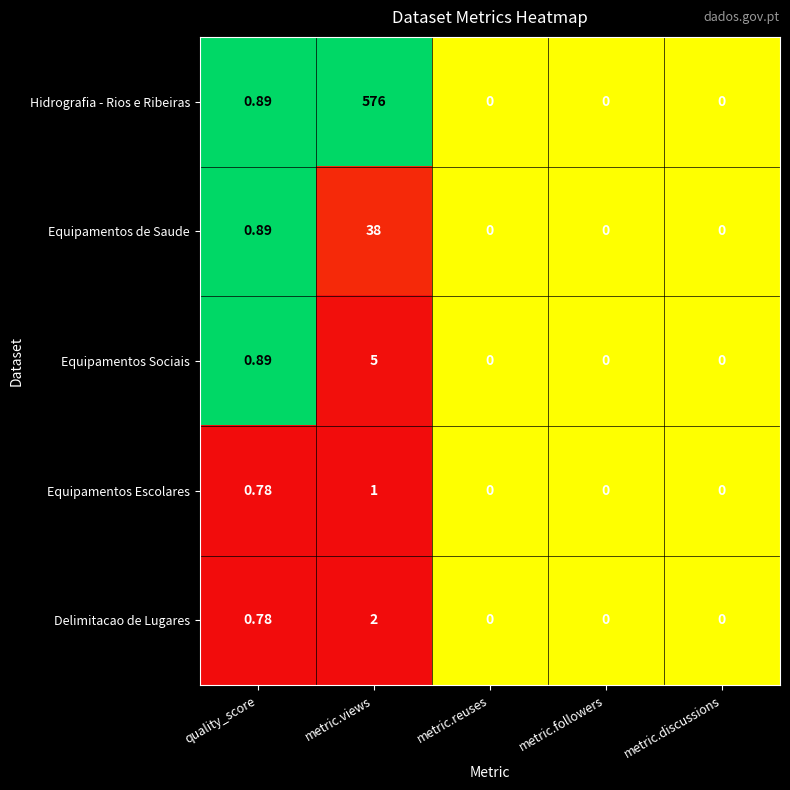

Is the value of Hidrografia - Rios e Ribeiras at quality_score greater than the value of Equipamentos de Saude at metric.followers?

Yes